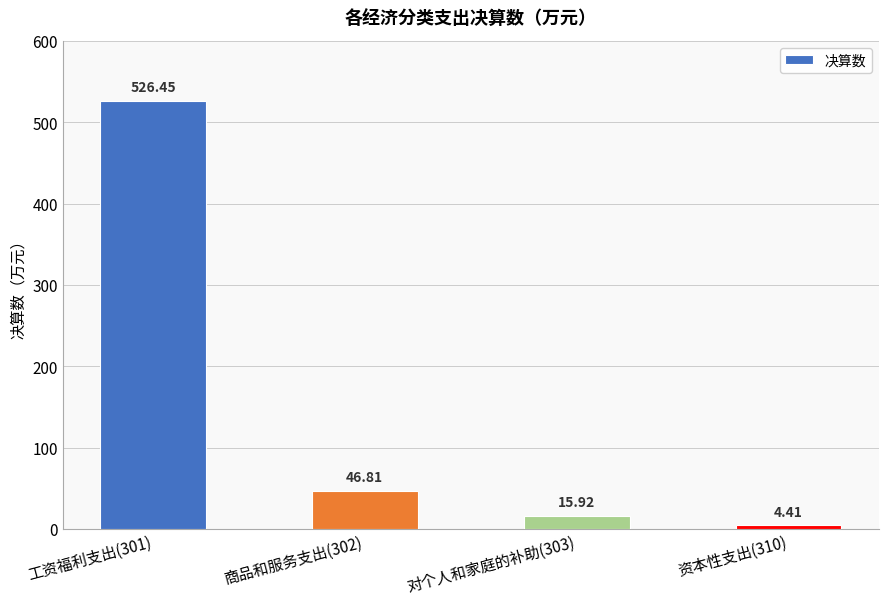

What is the label of the 1st bar from the right?

资本性支出(310)